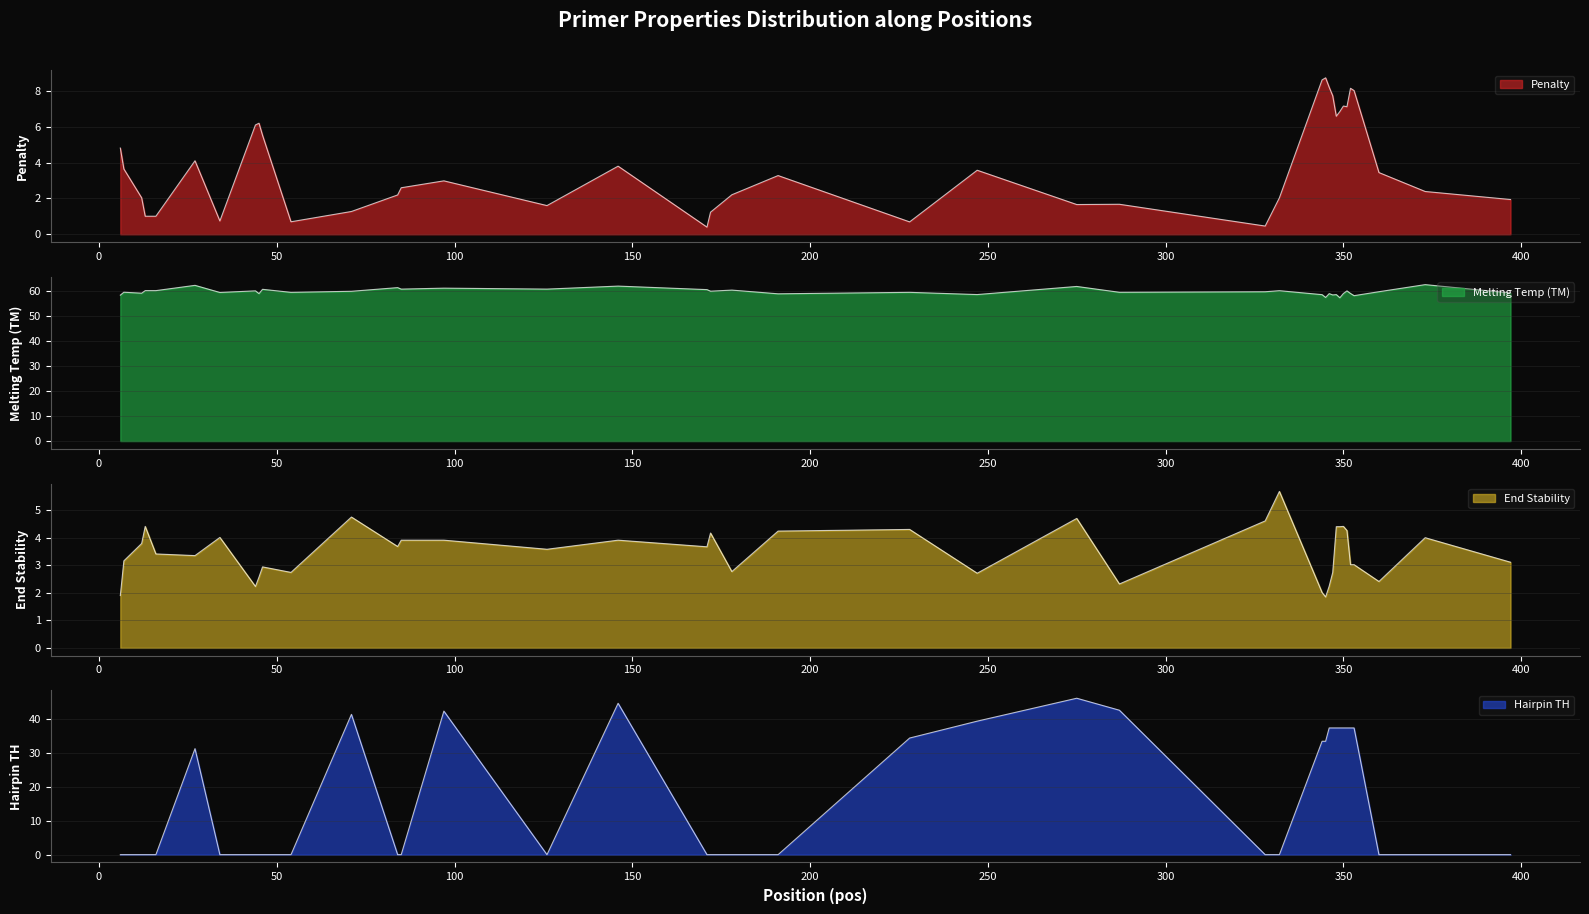

How many lines are shown in the chart?

4